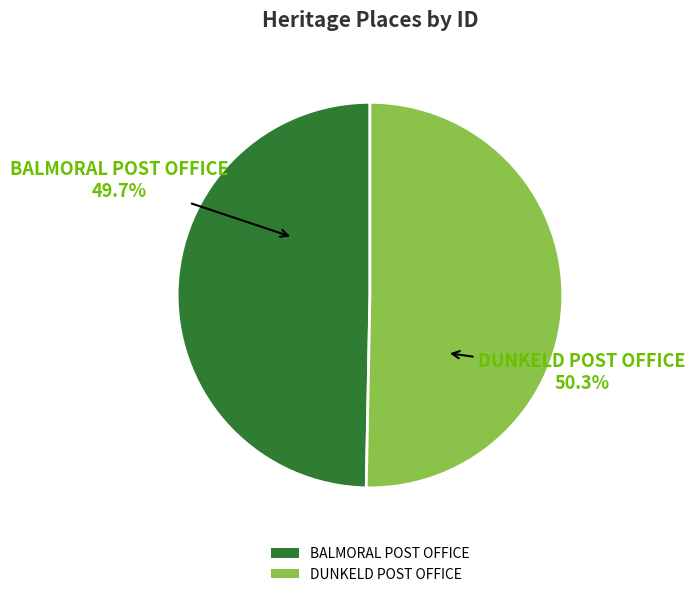

True or false: DUNKELD POST OFFICE accounts for 59% of the total.

False